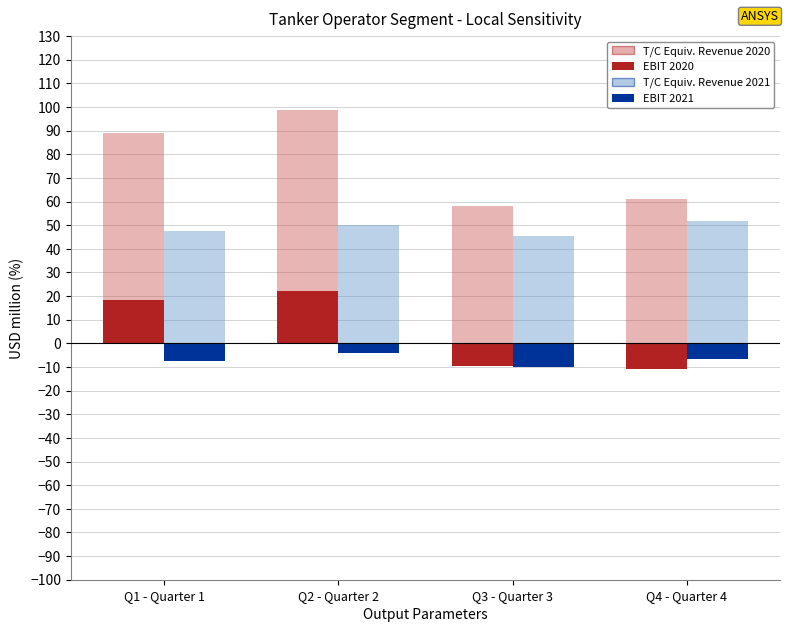

Is it true that T/C Equiv. Revenue 2021 equals 50.1 at Q2 - Quarter 2?

True